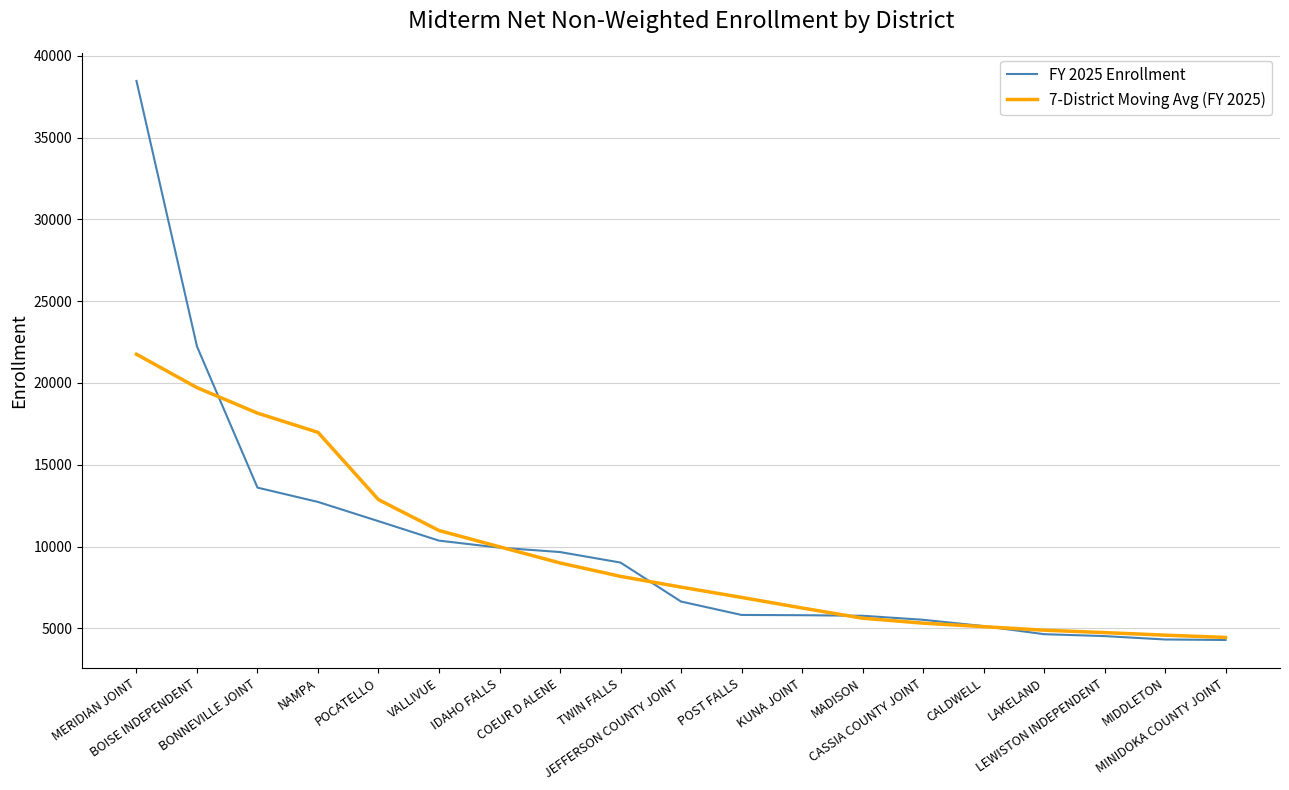

At which category is the sum across all series the highest?

MERIDIAN JOINT